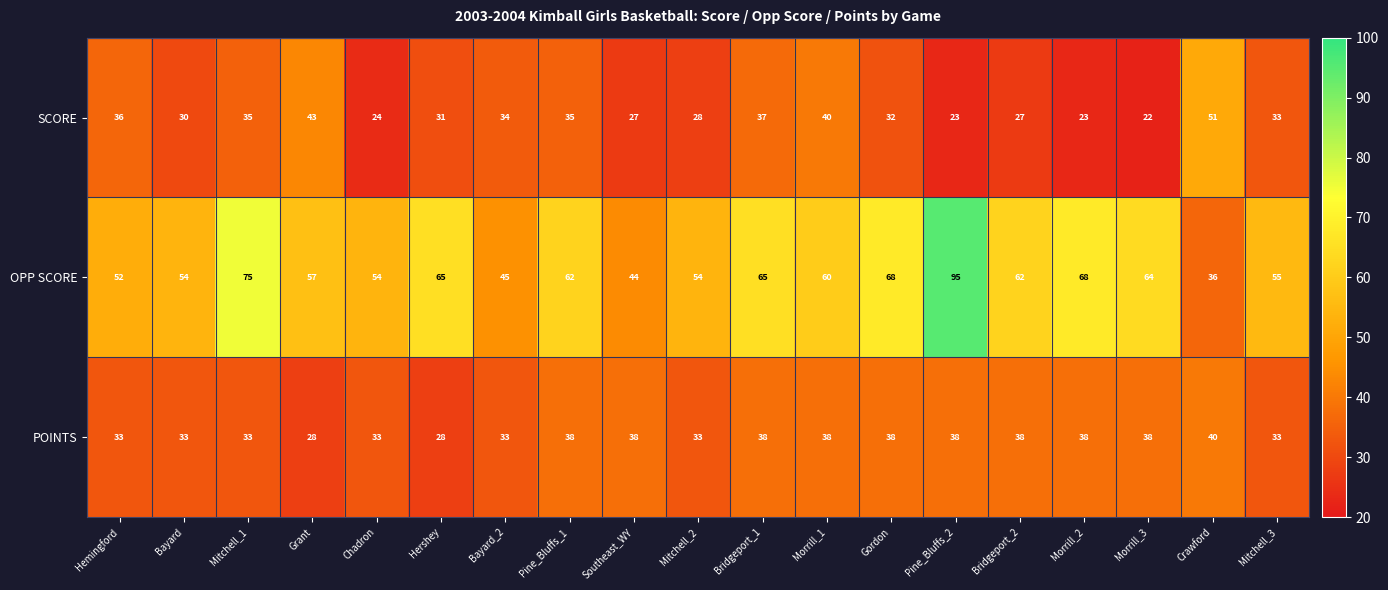

Where does the SCORE series first go above 32?

Hemingford